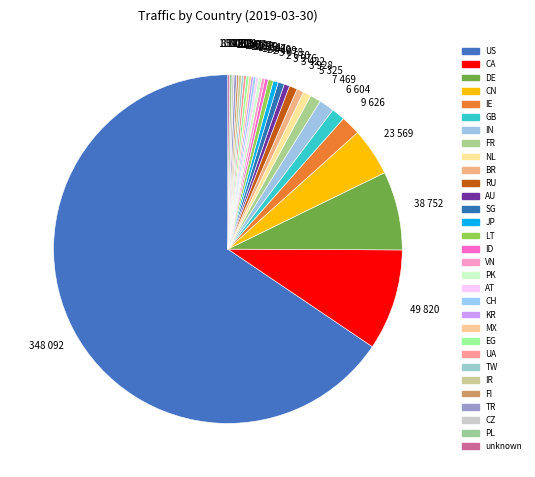

Between IR and TW, which is larger?

IR